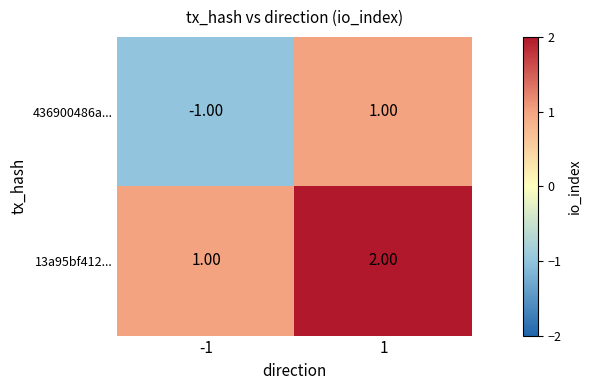

List the series in order of their overall mean, highest first.

13a95bf412..., 436900486a...